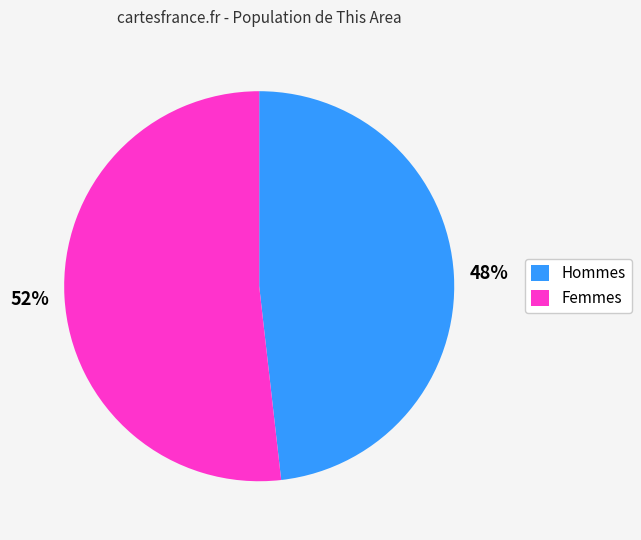

True or false: Femmes accounts for 40% of the total.

False